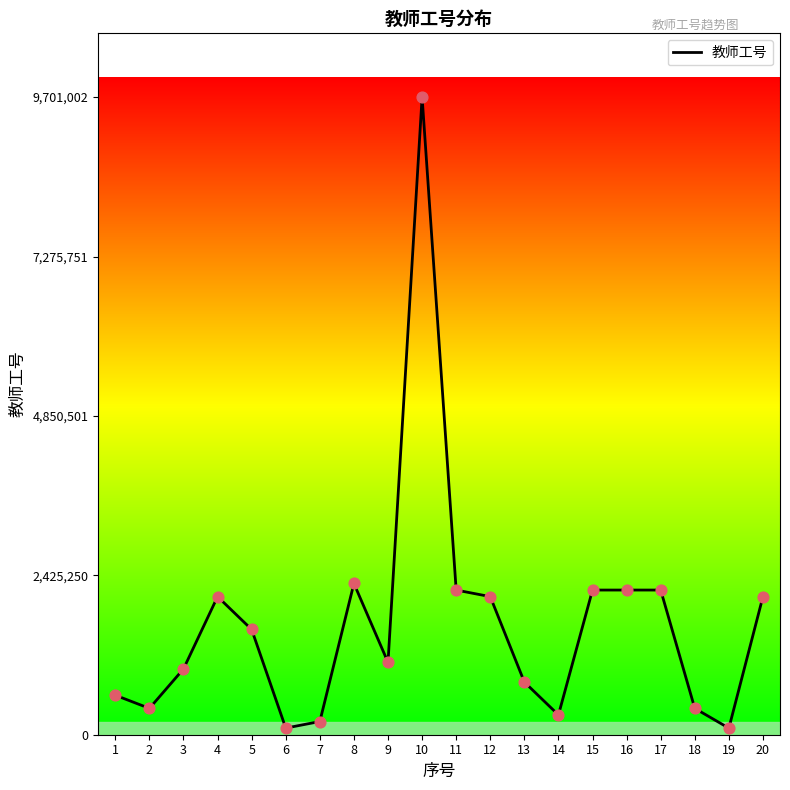

Between 9 and 14, which is larger?

9